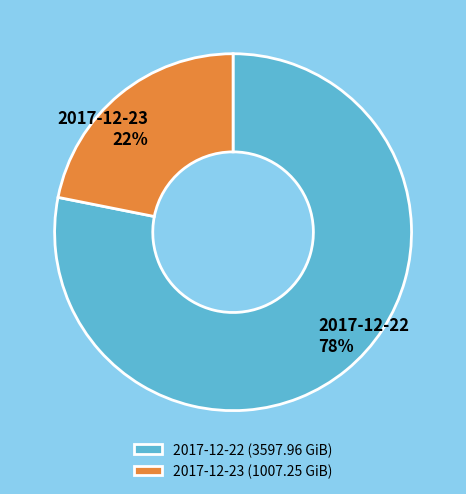

What is the smallest slice in the pie chart?

2017-12-23